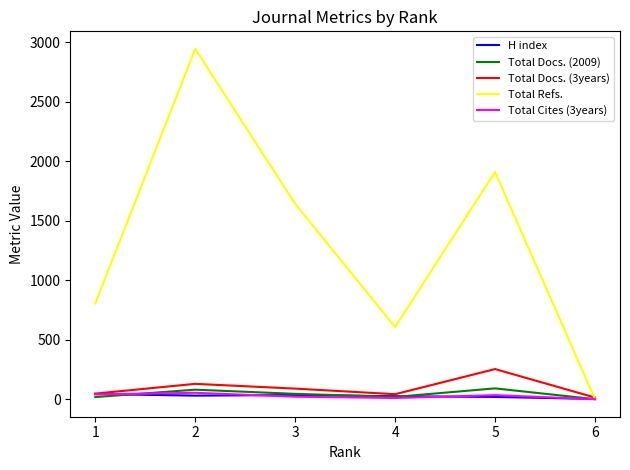

What is the difference between the second highest and minimum values in the Total Docs. (2009) series?

80